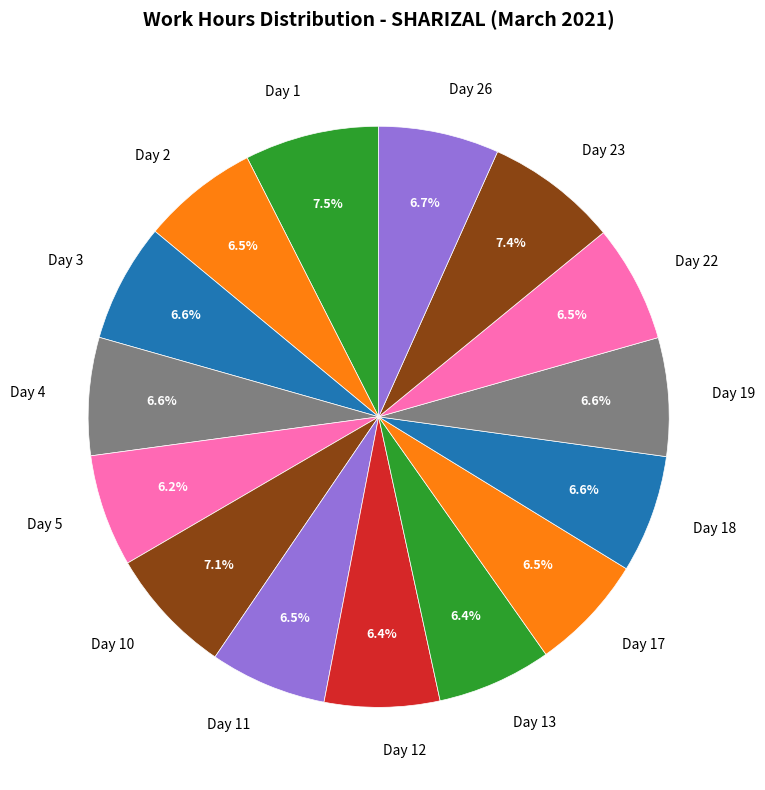

What percentage is the Day 4 slice, to the nearest percent?

7%